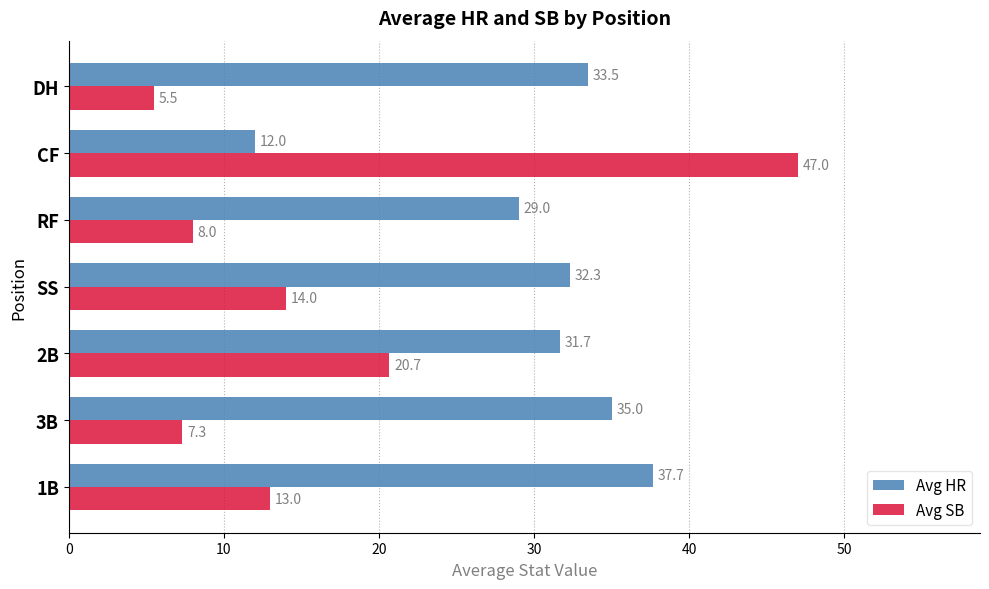

True or false: Avg HR has a value of 32.3 at SS.

True